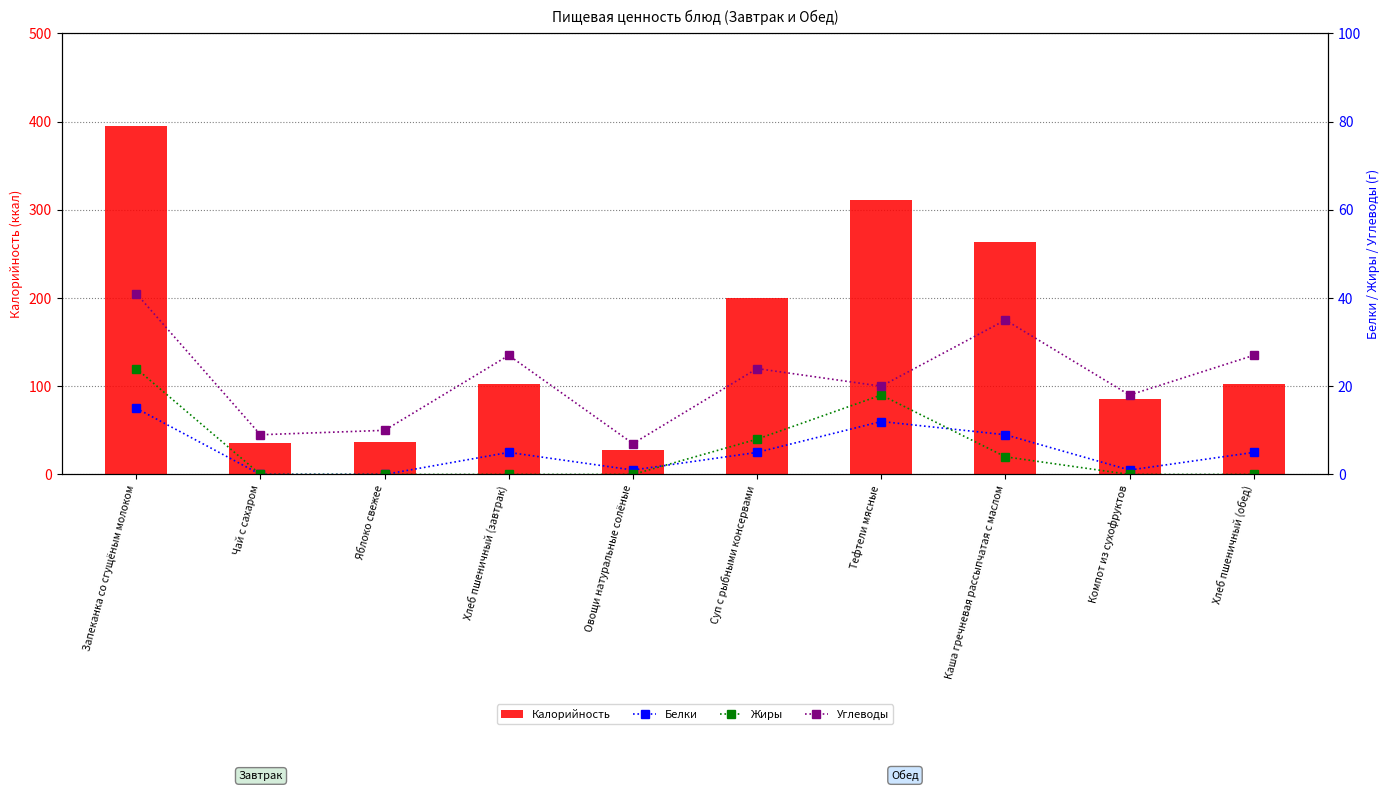

Which series changed the most between Запеканка со сгущёным молоком and Тефтели мясные?

Калорийность